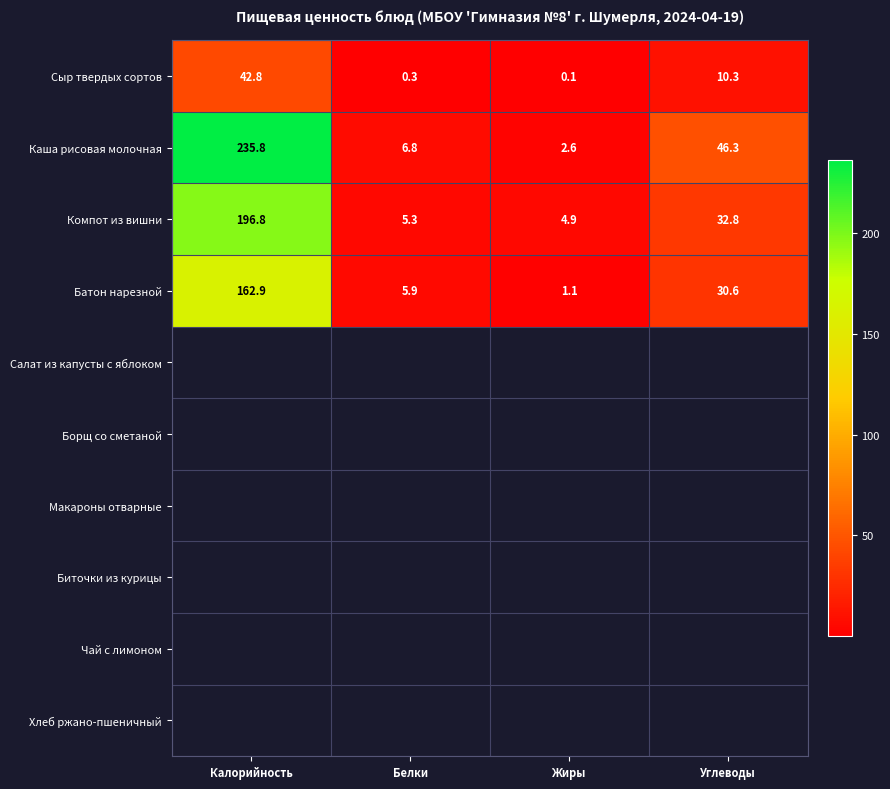

What is the spread (max minus min) of values at Жиры?

4.8